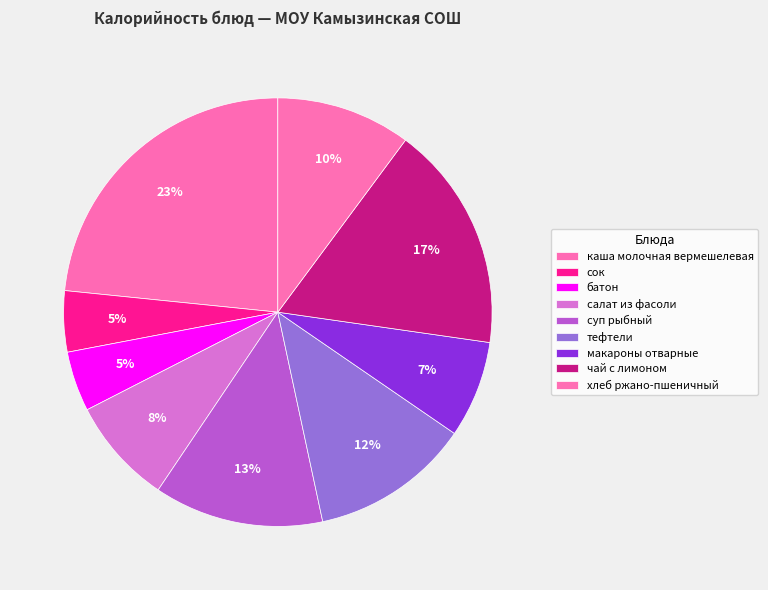

True or false: хлеб ржано-пшеничный accounts for 10% of the total.

True